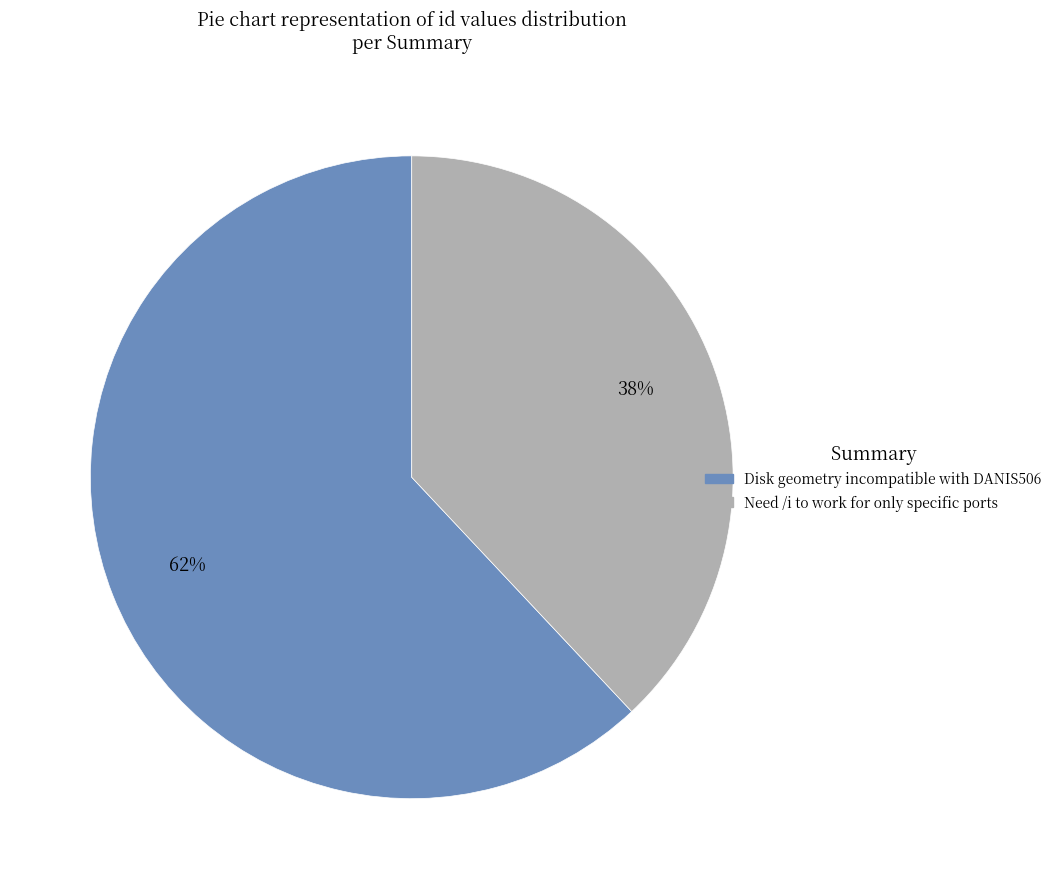

Which category has the smallest portion of the pie?

Need /i to work for only specific ports